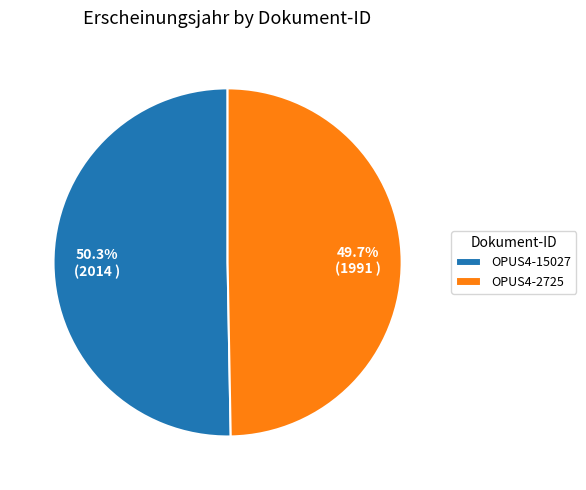

Between OPUS4-15027 and OPUS4-2725, which is larger?

OPUS4-15027